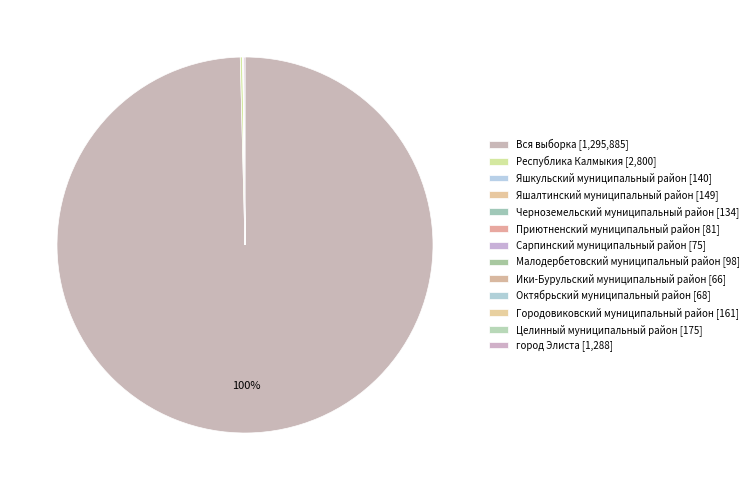

Is Приютненский муниципальный район the majority of the pie?

No